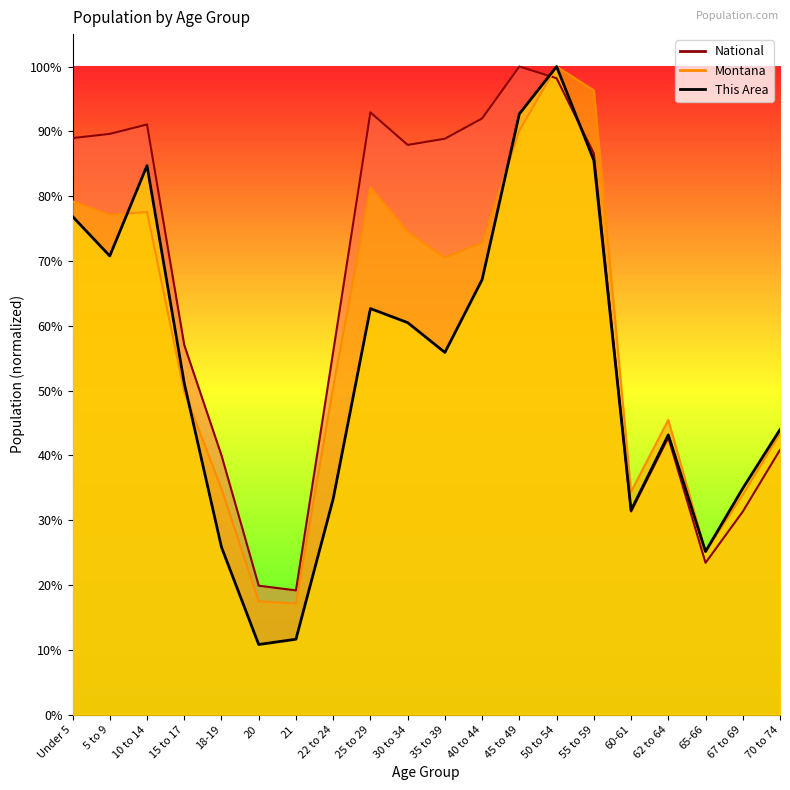

True or false: National and Montana intersect in this chart.

True